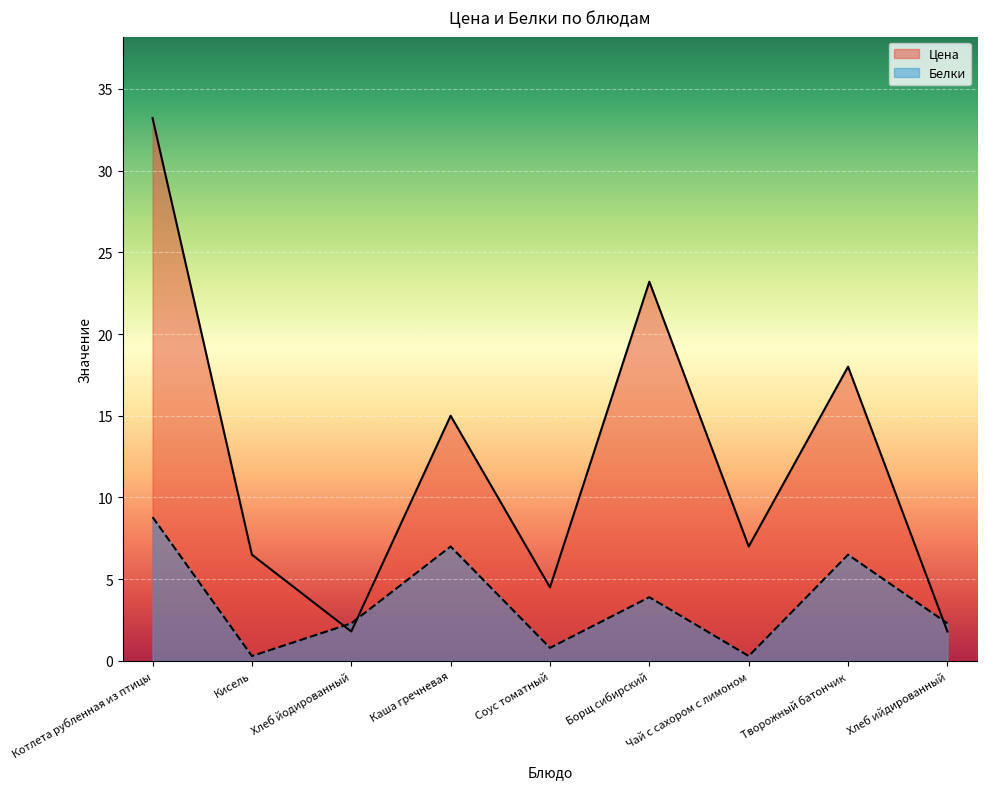

Which series has the widest spread of values?

Цена